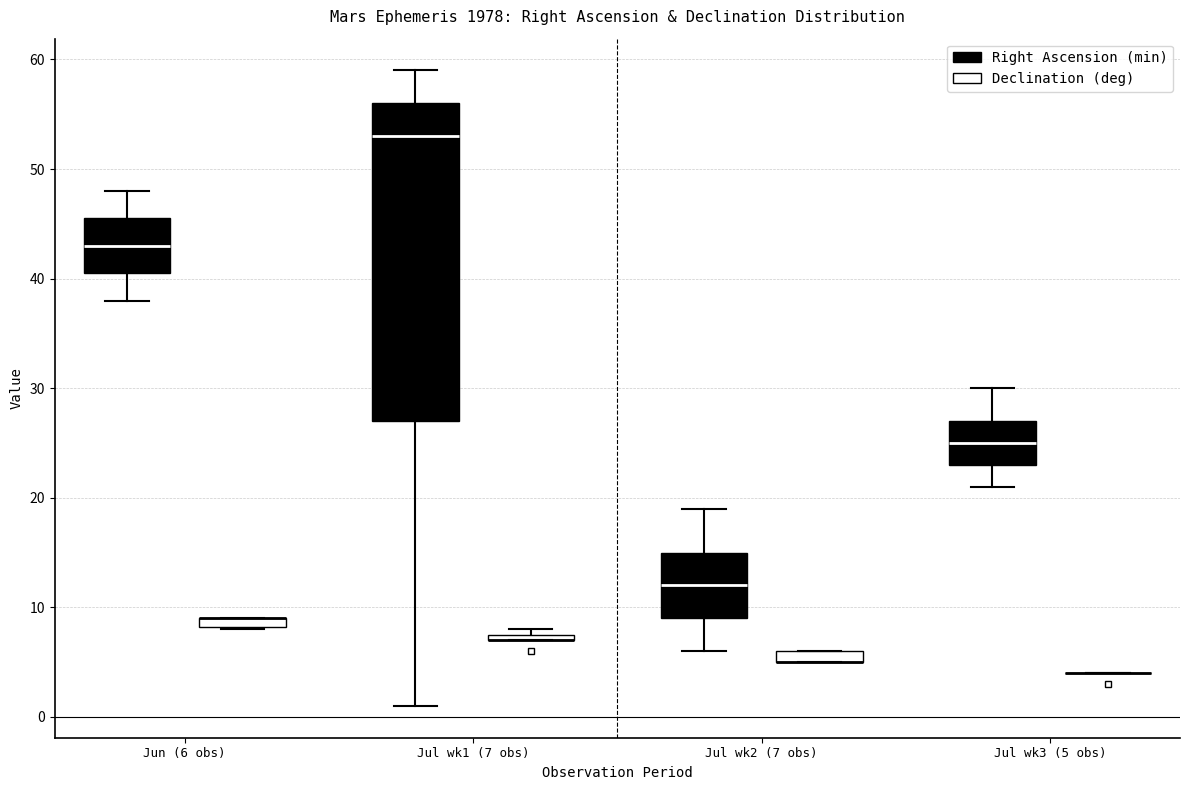

Where is the upper edge of the box for Jul wk1 (7 obs) (Declination (deg)) on the y-axis? The values are not printed on the chart, so give them approximately, as read against the axis.

8